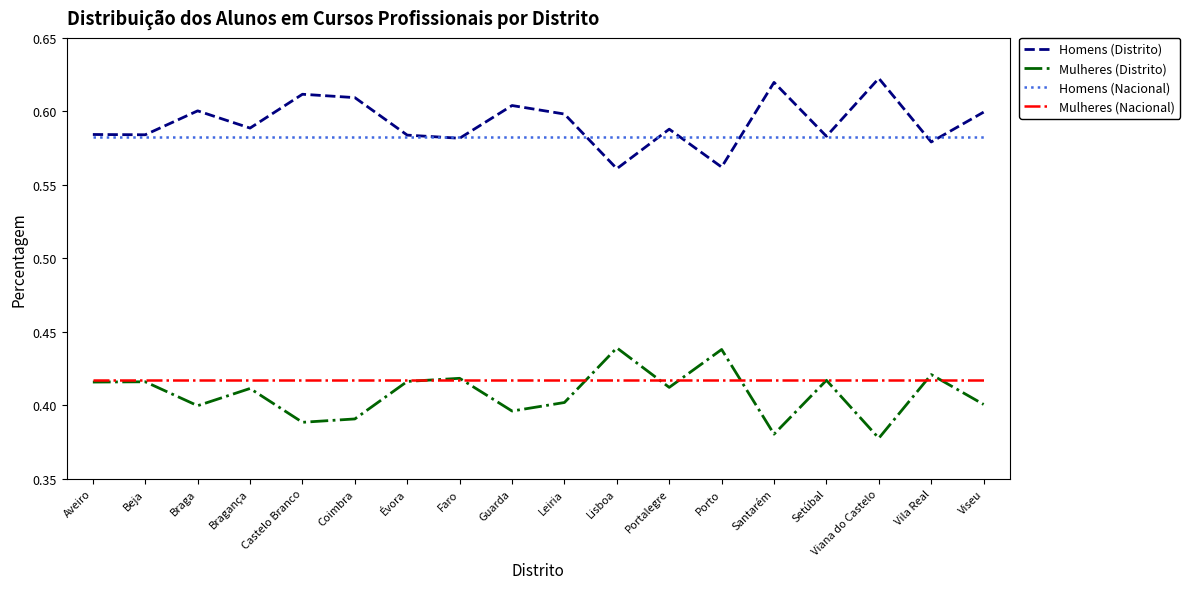

Is the value of Homens (Nacional) at Faro greater than the value of Homens (Distrito) at Braga?

No